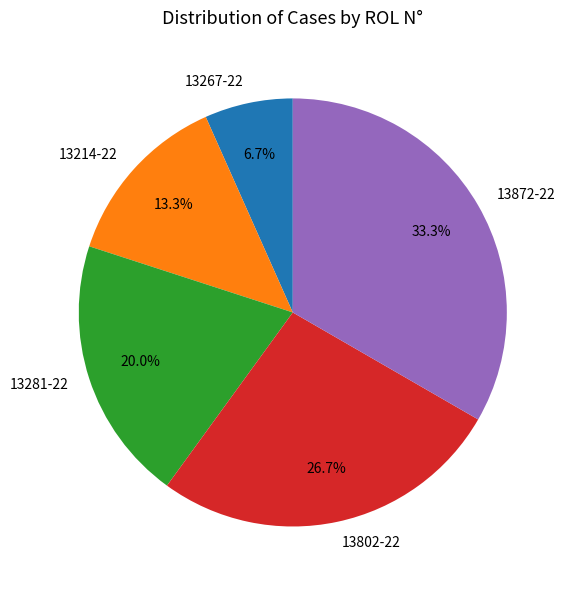

What is the ratio of the value at 13281-22 to the value at 13872-22?

0.6